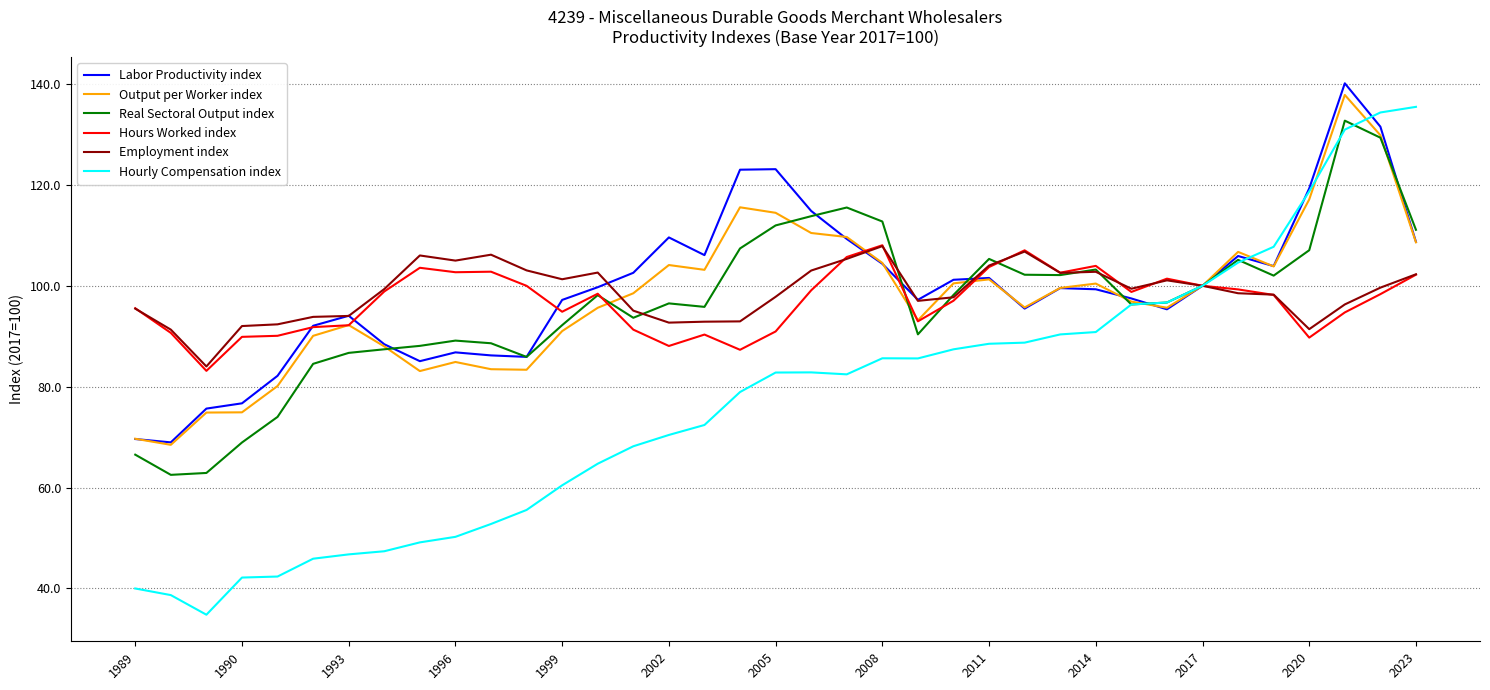

Which series has the largest range (max minus min)?

Hourly Compensation index